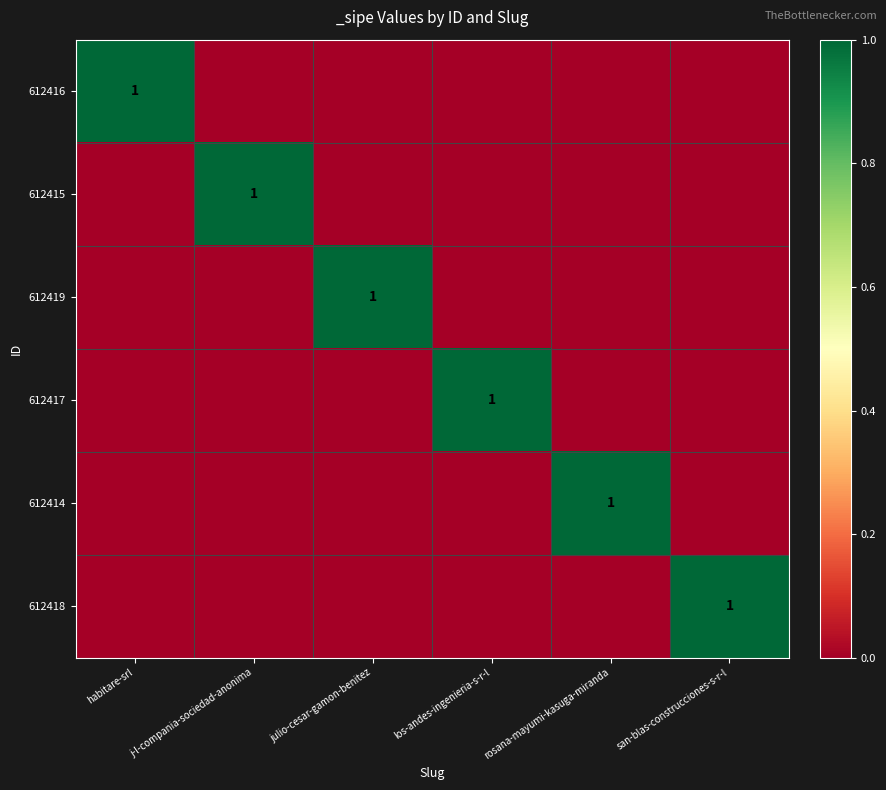

Is it true that 612418 equals 0 at rosana-mayumi-kasuga-miranda?

True